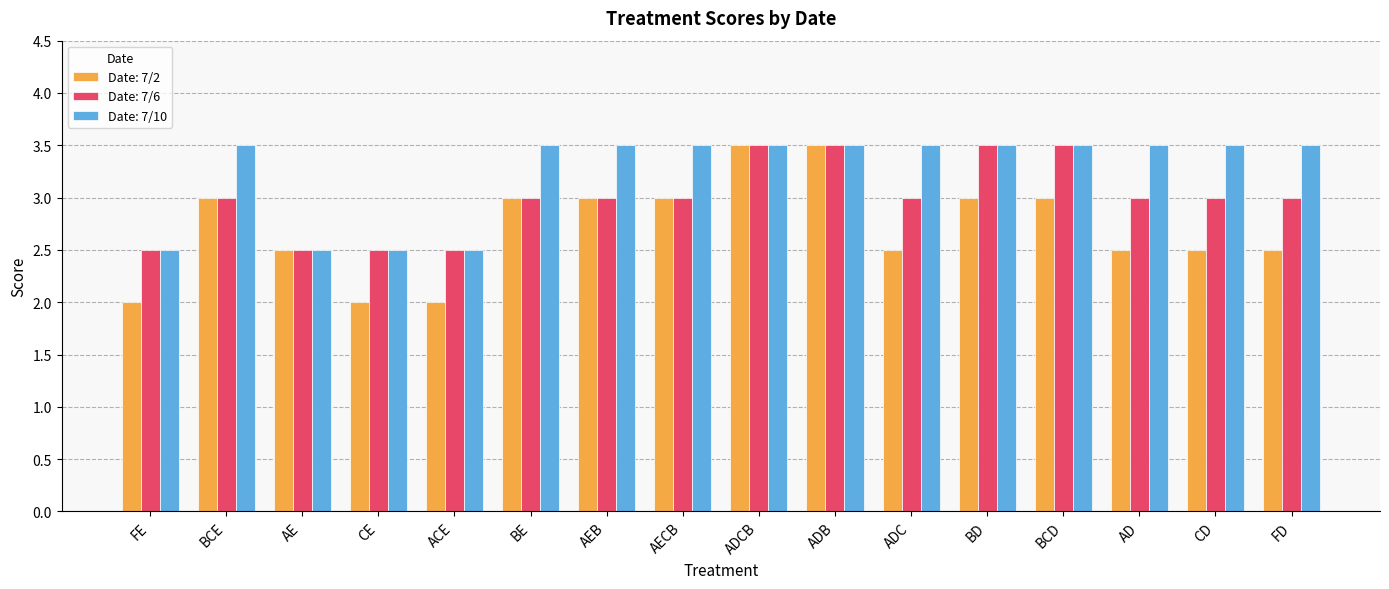

How many groups of bars are there?

16